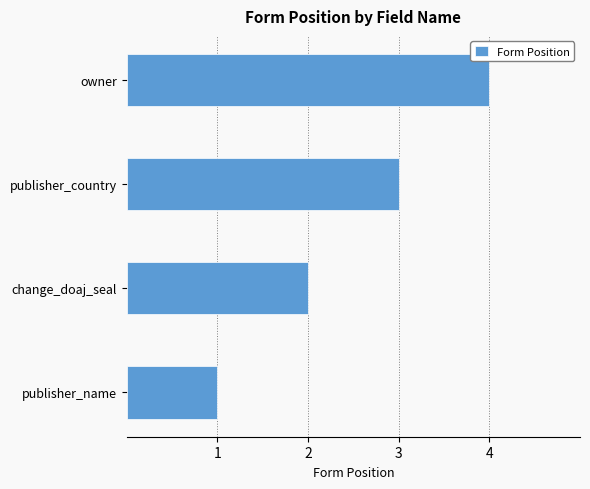

The chart shows a value of 1 at publisher_name. True or false?

True